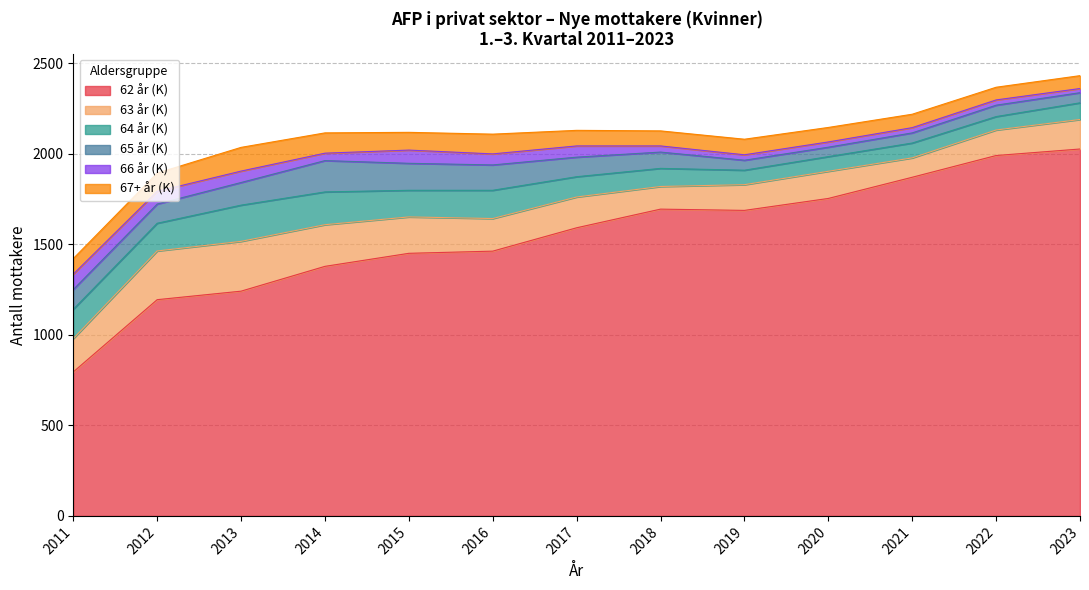

True or false: 63 år (K) has a value of 125 at 2018.

True